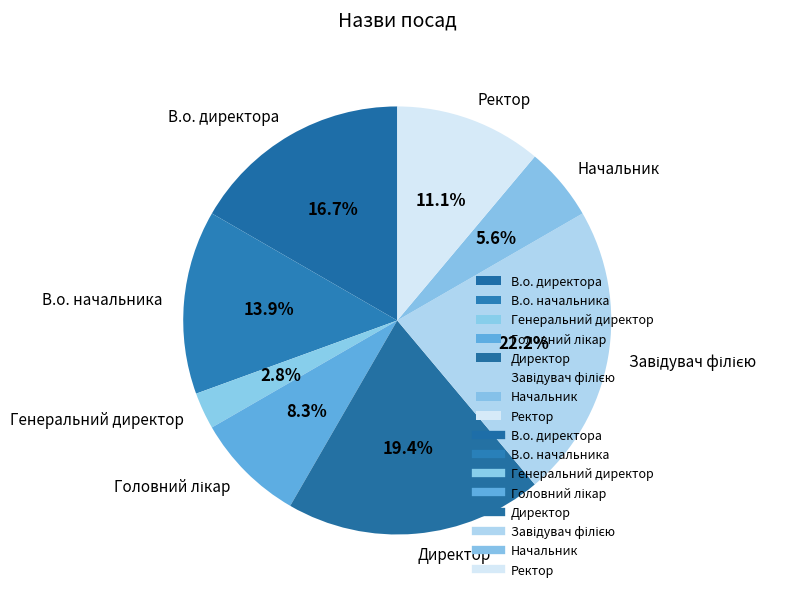

True or false: В.о. директора accounts for 4% of the total.

False